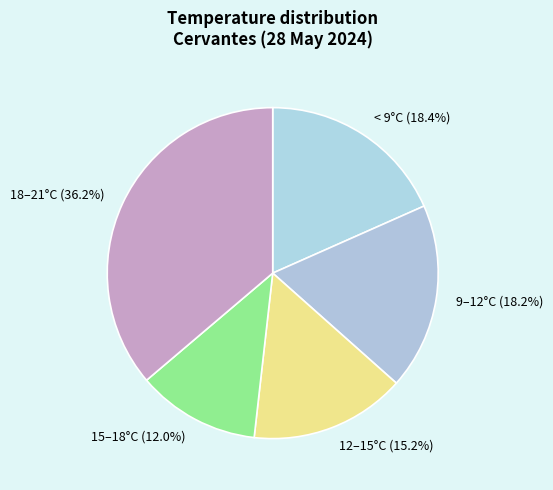

Which category has the biggest portion of the pie?

18–21°C